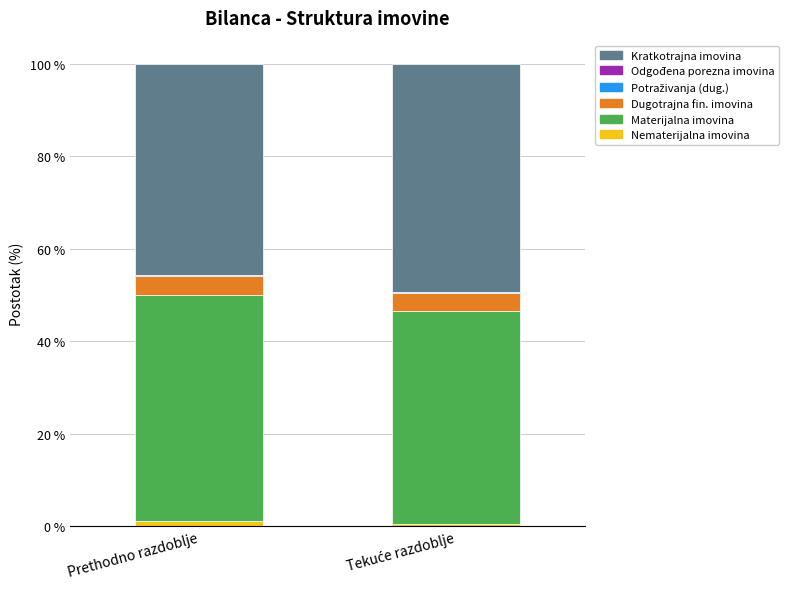

How many values in the Nematerijalna imovina series exceed 1?

1